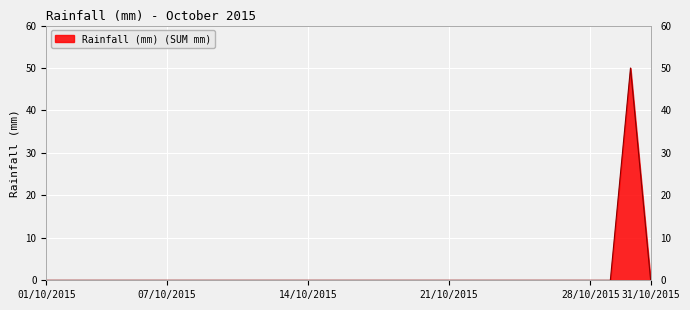

What is the greatest value displayed?

50